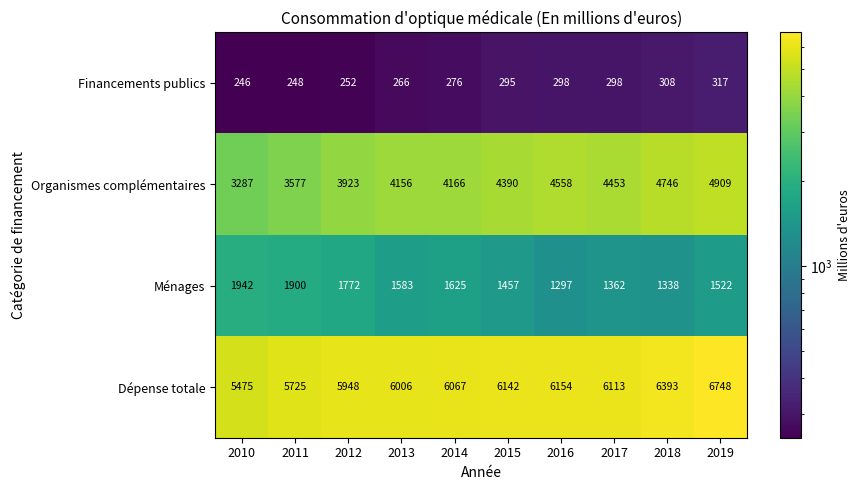

Read the Financements publics value at 2012, to the nearest 10.

250